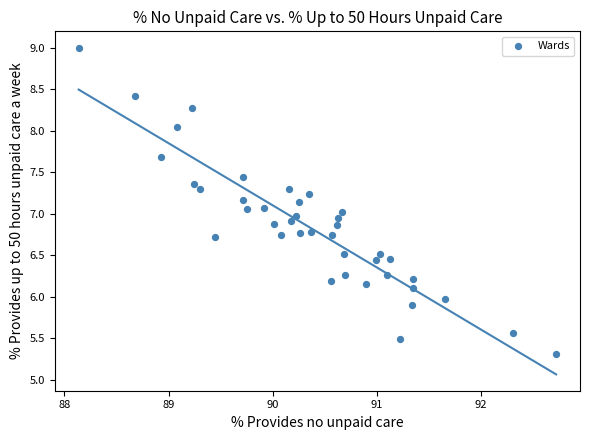

What is the range of Y values (max minus min)?

3.7